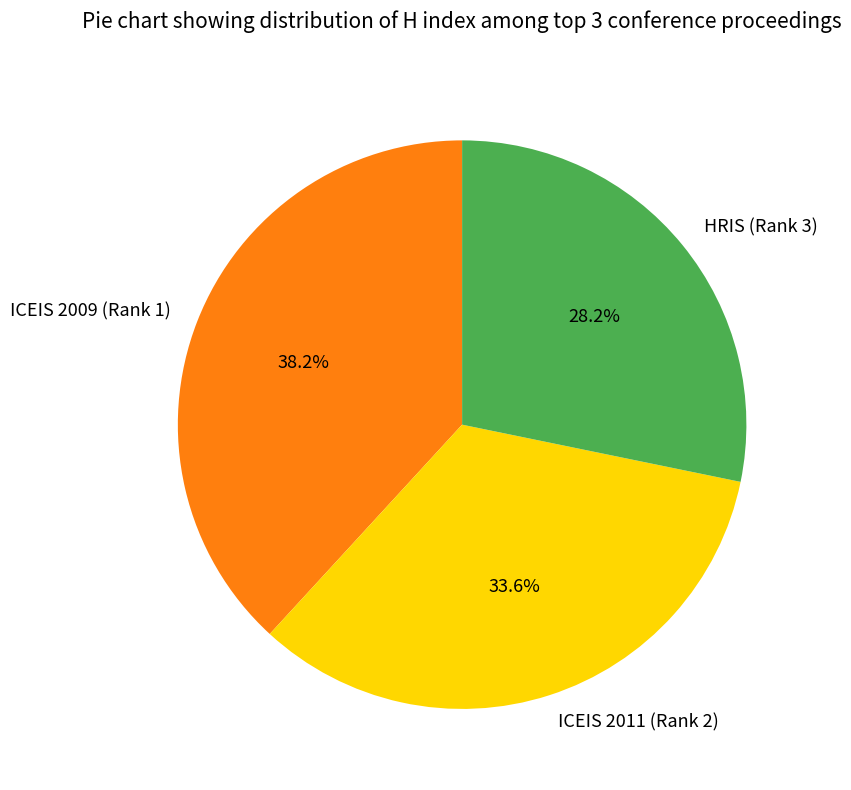

Which has a higher value, HRIS (Rank 3) or ICEIS 2009 (Rank 1)?

ICEIS 2009 (Rank 1)